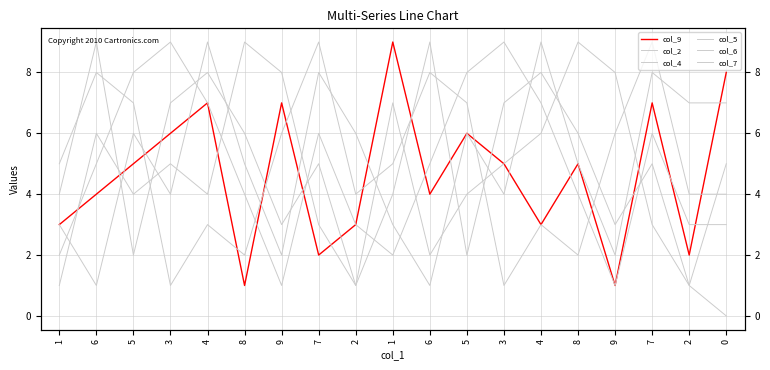

How many lines are shown in the chart?

6